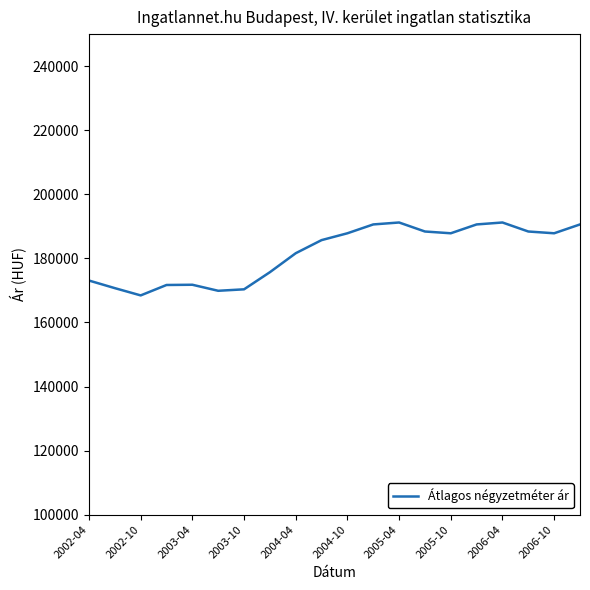

How many interior local valleys (lower than both neighbors) does the data have?

4